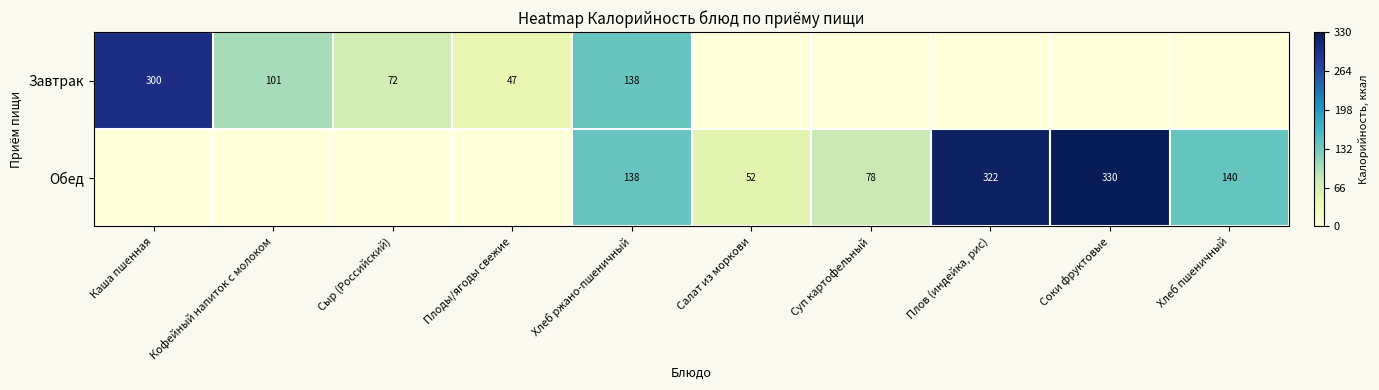

Is the value of Обед at Плов (индейка, рис) greater than the value of Завтрак at Плоды/ягоды свежие?

Yes